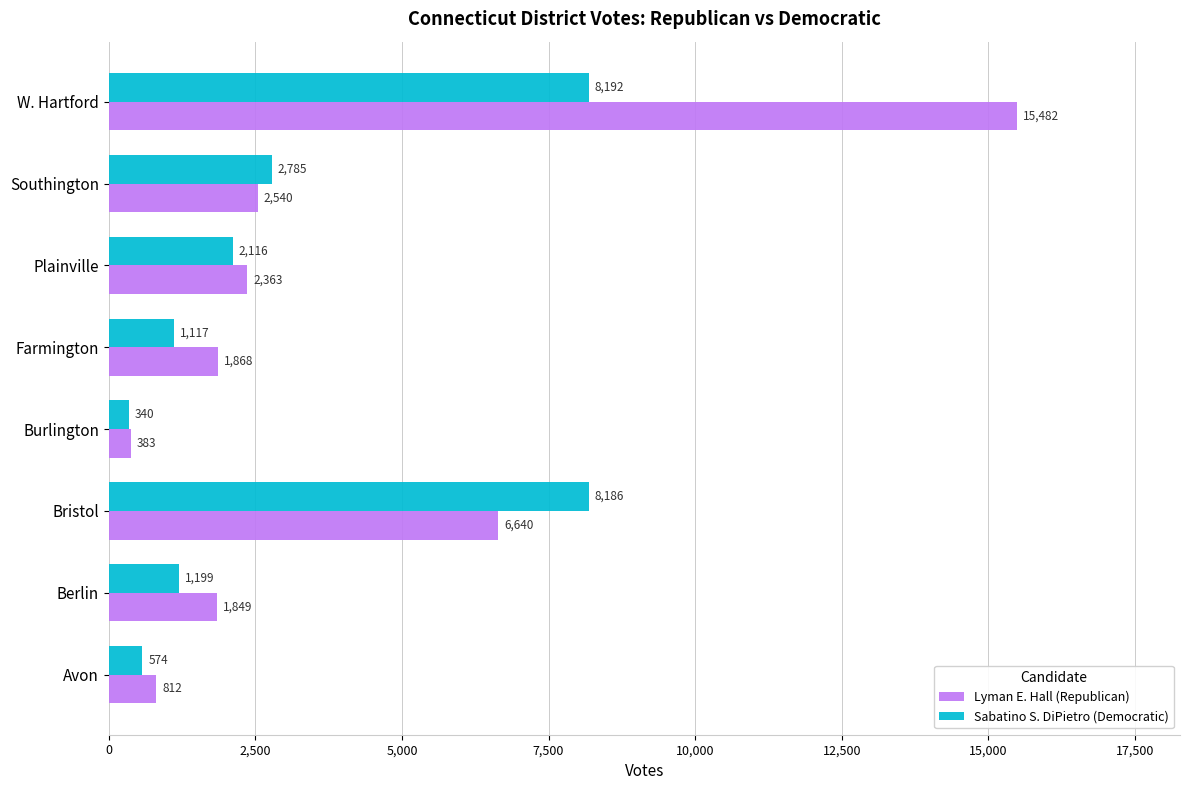

What is the difference between the maximum and minimum values in the Sabatino S. DiPietro (Democratic) series?

7852